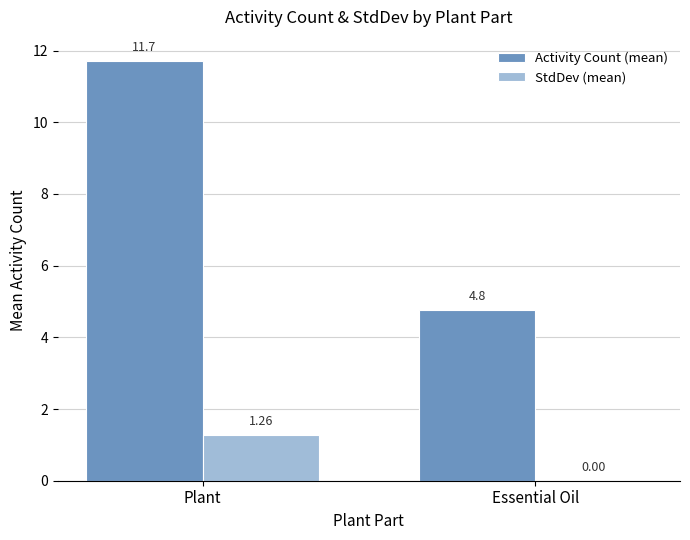

Between Plant and Essential Oil, which series saw the biggest shift?

Activity Count (mean)